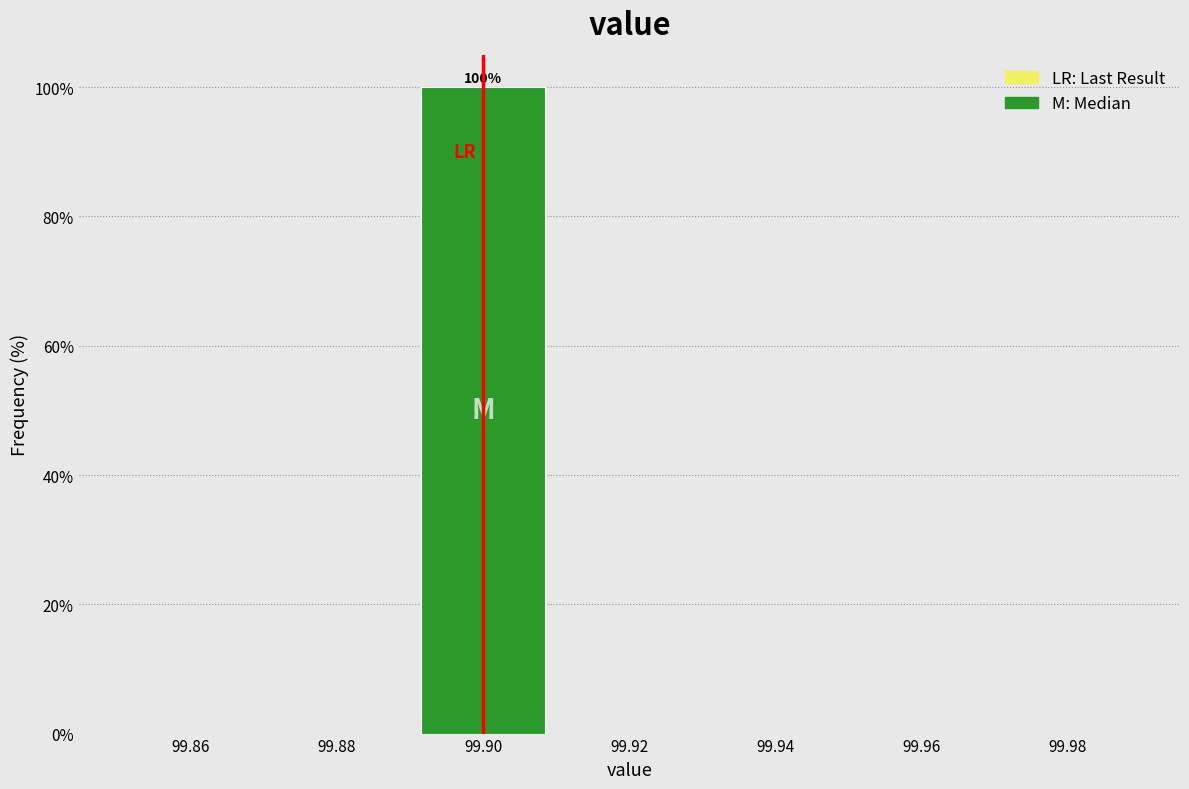

Over which range of the x-axis is the bar tallest?

99.89 to 99.91